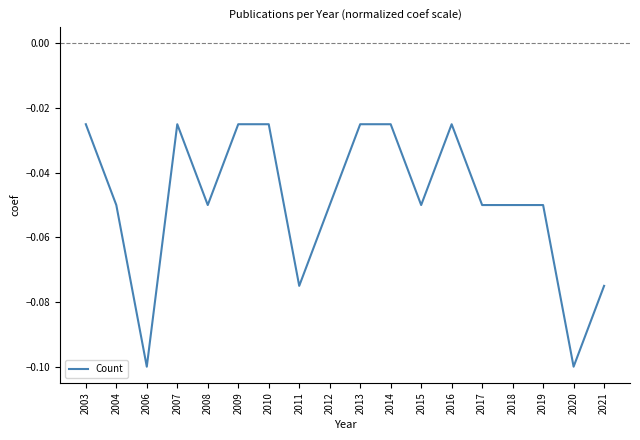

The chart shows a value of -0.0 at 2020. True or false?

False